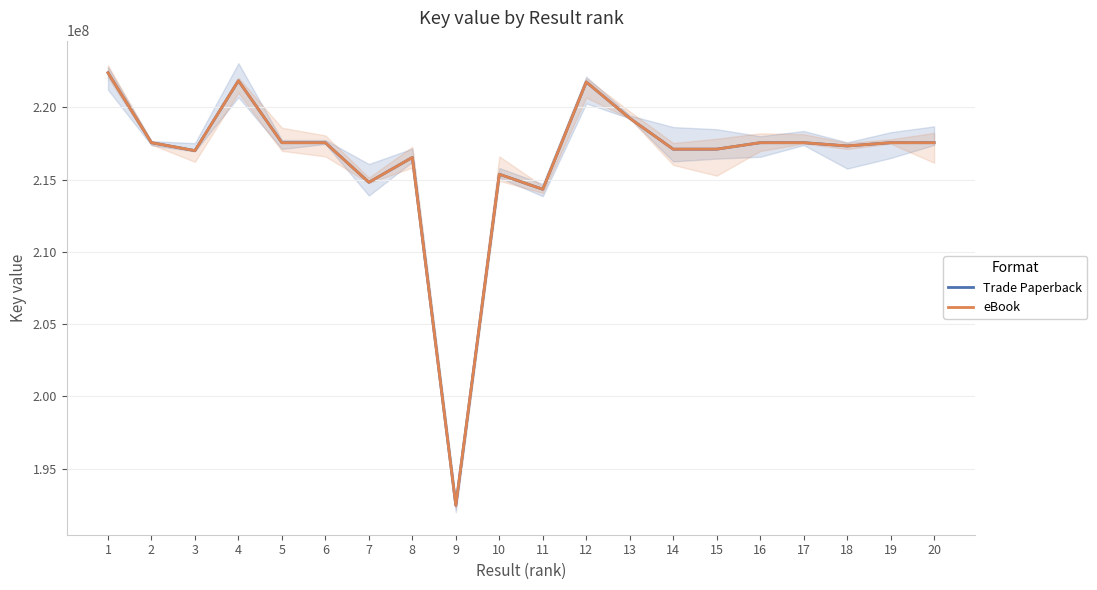

Is it true that Trade Paperback equals 60570355 at 3?

False